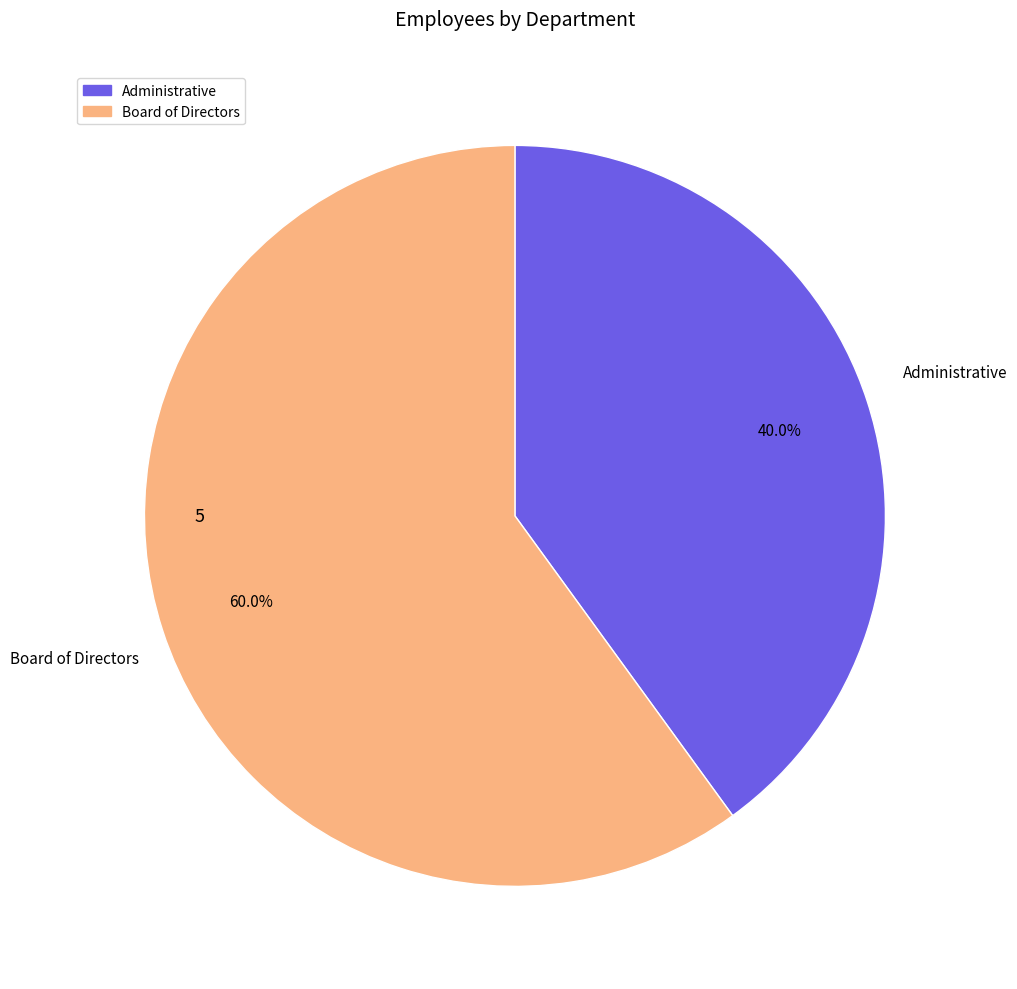

Do Board of Directors and Administrative together represent more than half of the pie?

Yes